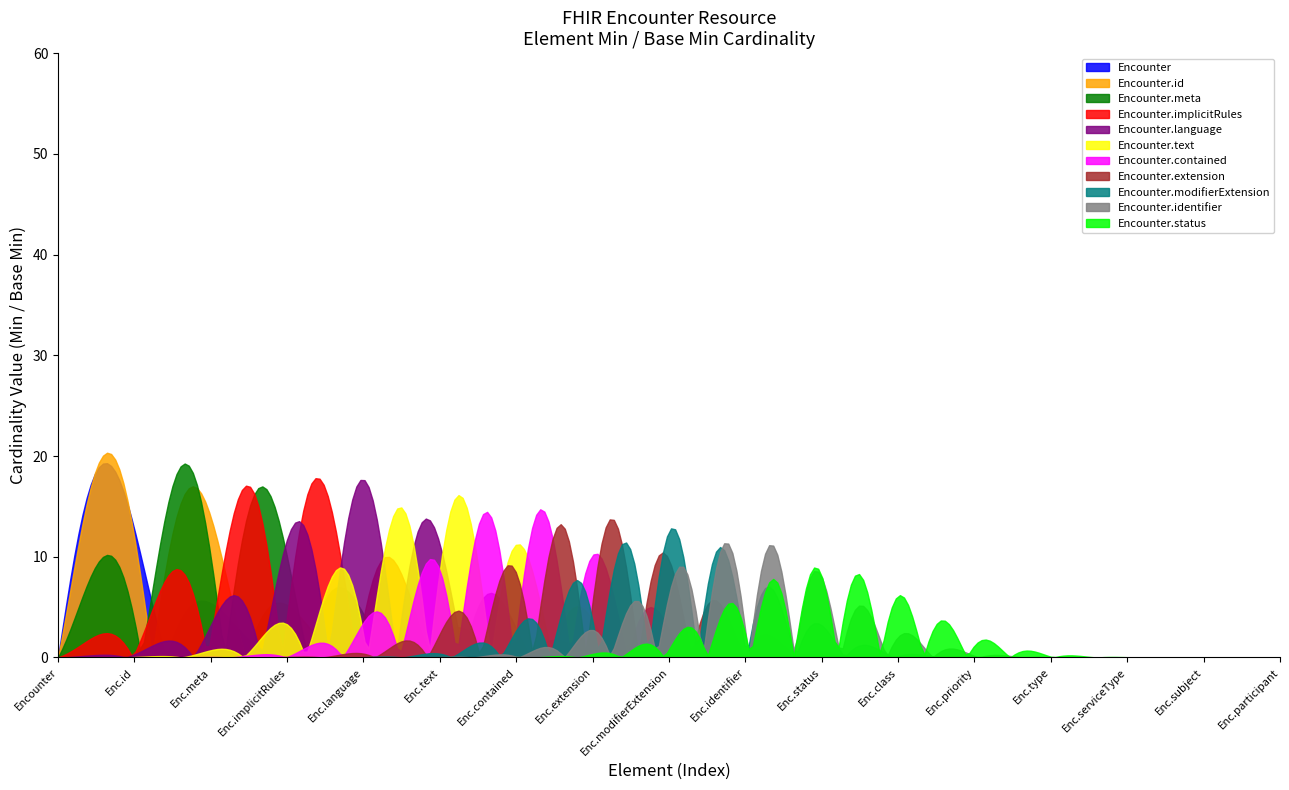

What are all the series names shown in the legend?

Encounter, Encounter.id, Encounter.meta, Encounter.implicitRules, Encounter.language, Encounter.text, Encounter.contained, Encounter.extension, Encounter.modifierExtension, Encounter.identifier, Encounter.status